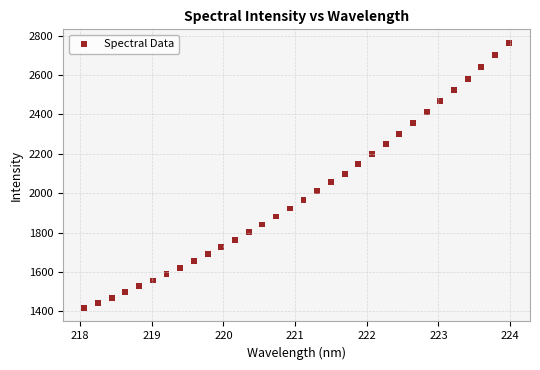

What is the range of X values (max minus min)?

5.9